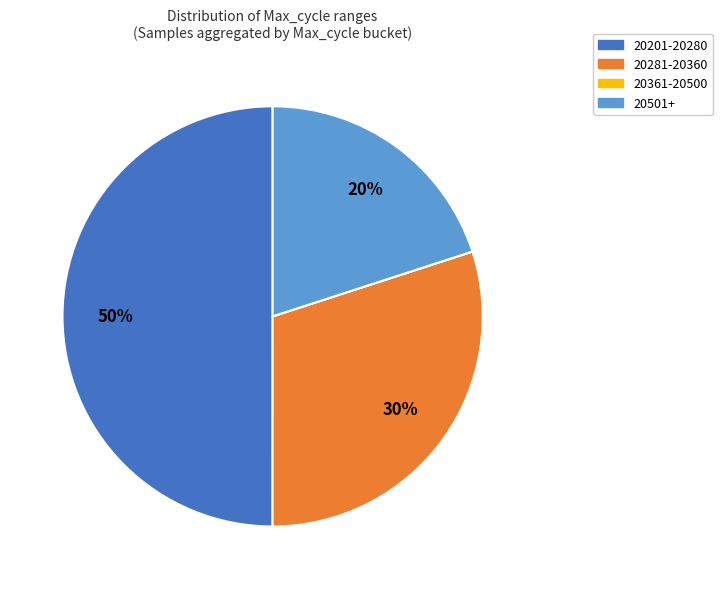

To the nearest percent, what is the average slice percentage?

25%